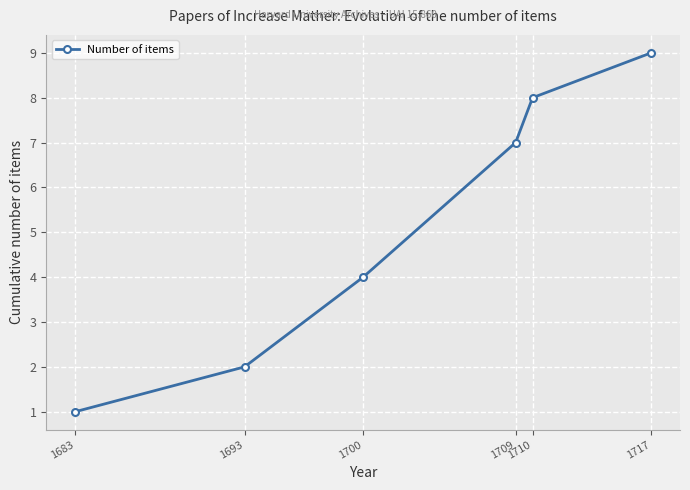

Reading right to left, transcribe all the data shown in this chart.

9	8	7	4	2	1